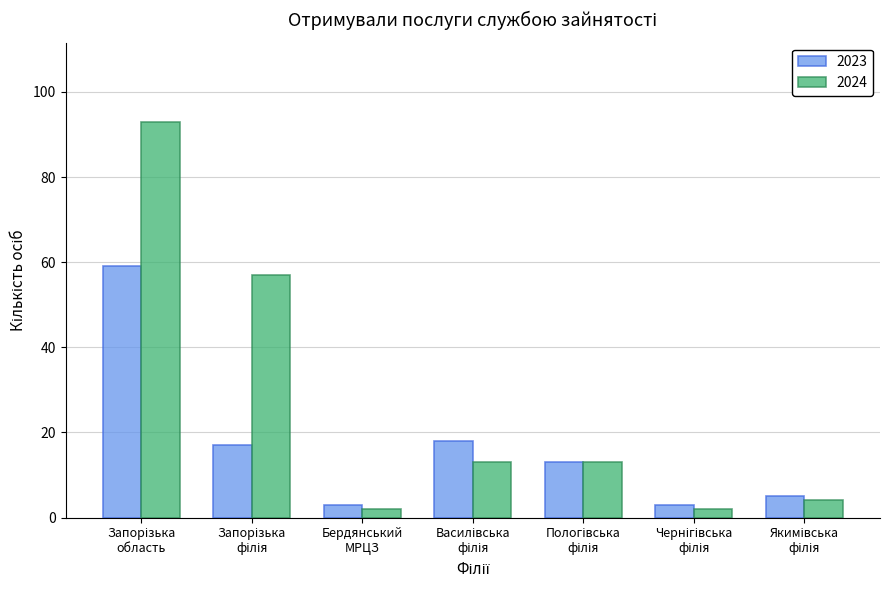

What is the difference between the maximum and minimum values in the 2024 series?

91